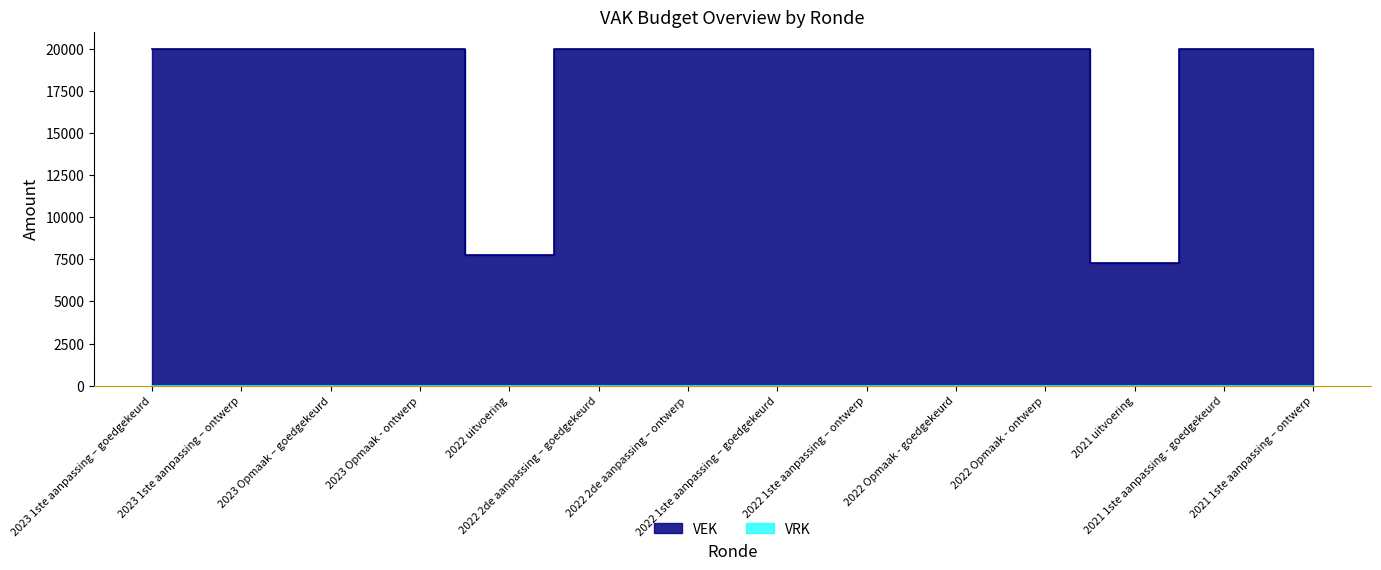

Reading left to right, list all the values displayed in this chart.

20000	20000	20000	20000	7764	20000	20000	20000	20000	20000	20000	7294	20000	20000